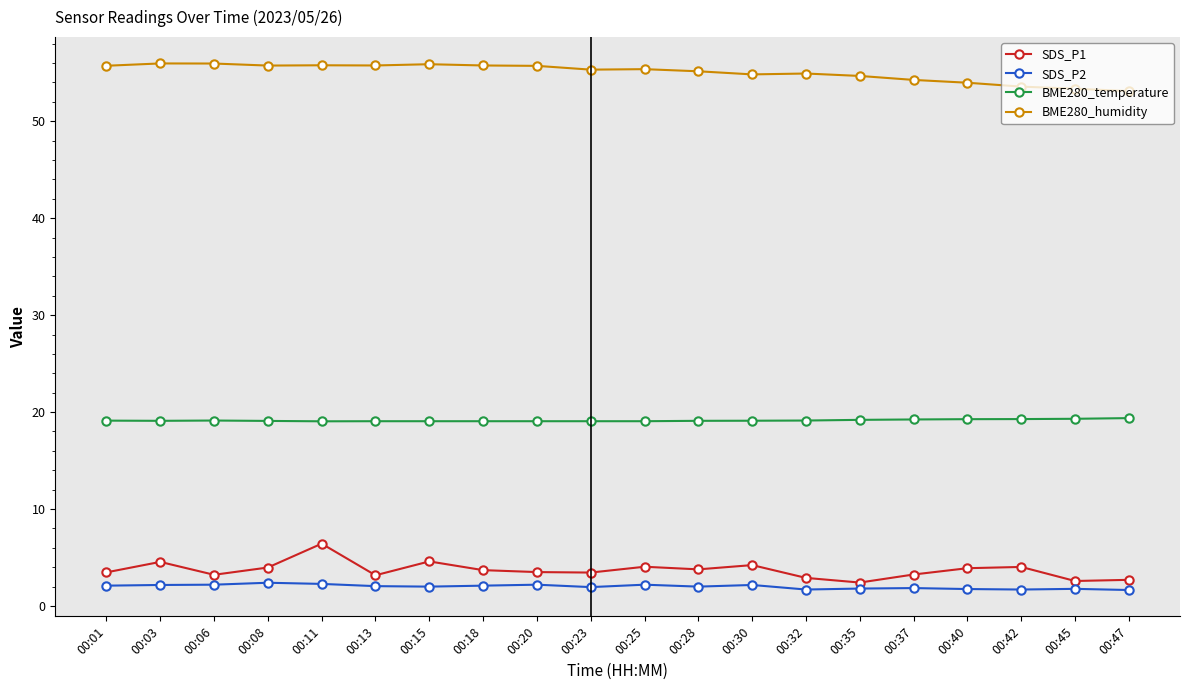

Is this an area chart (filled region under the line)?

No